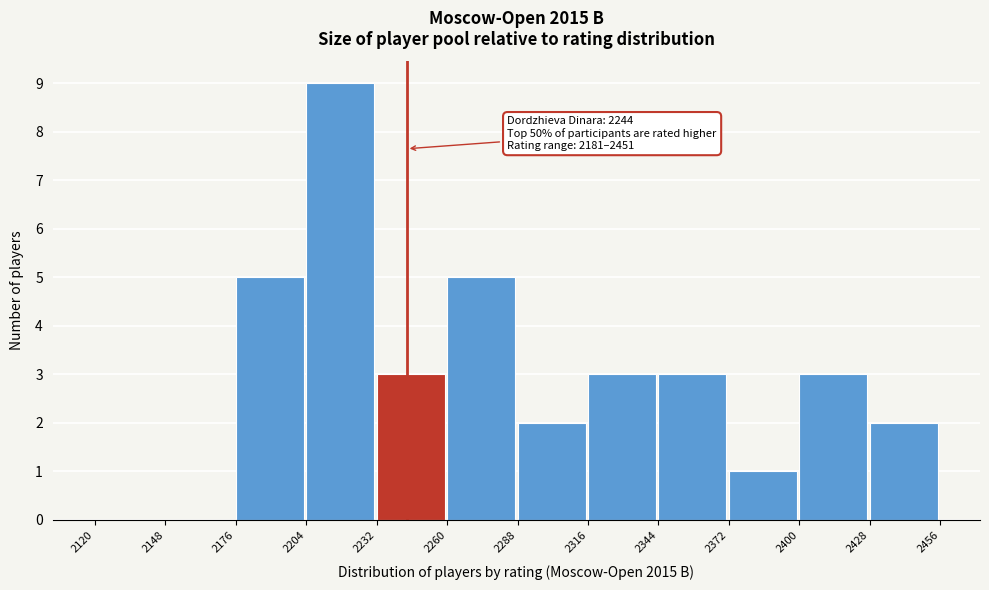

Which range on the x-axis has the tallest bar?

2204 to 2232